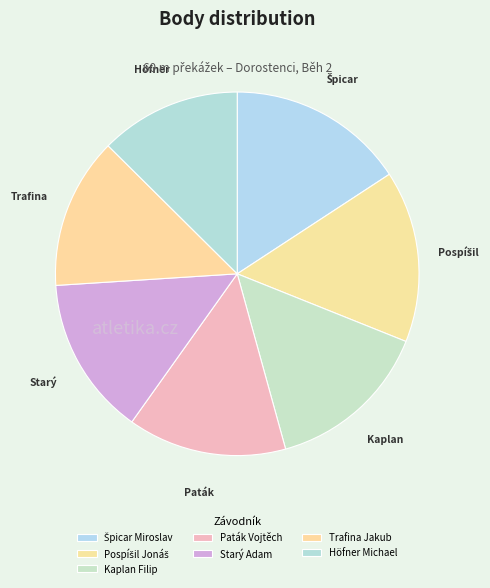

How many segments does this pie chart have?

7